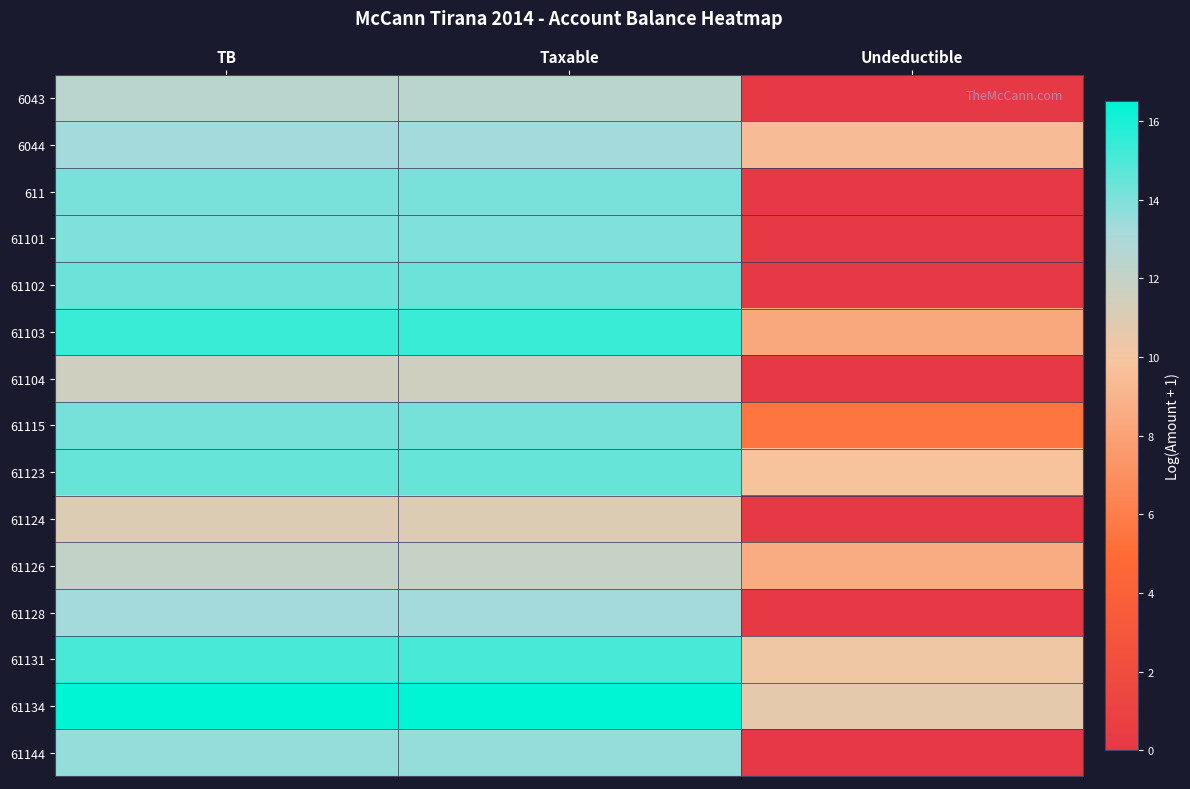

At how many categories does at least one series exceed 10?

3